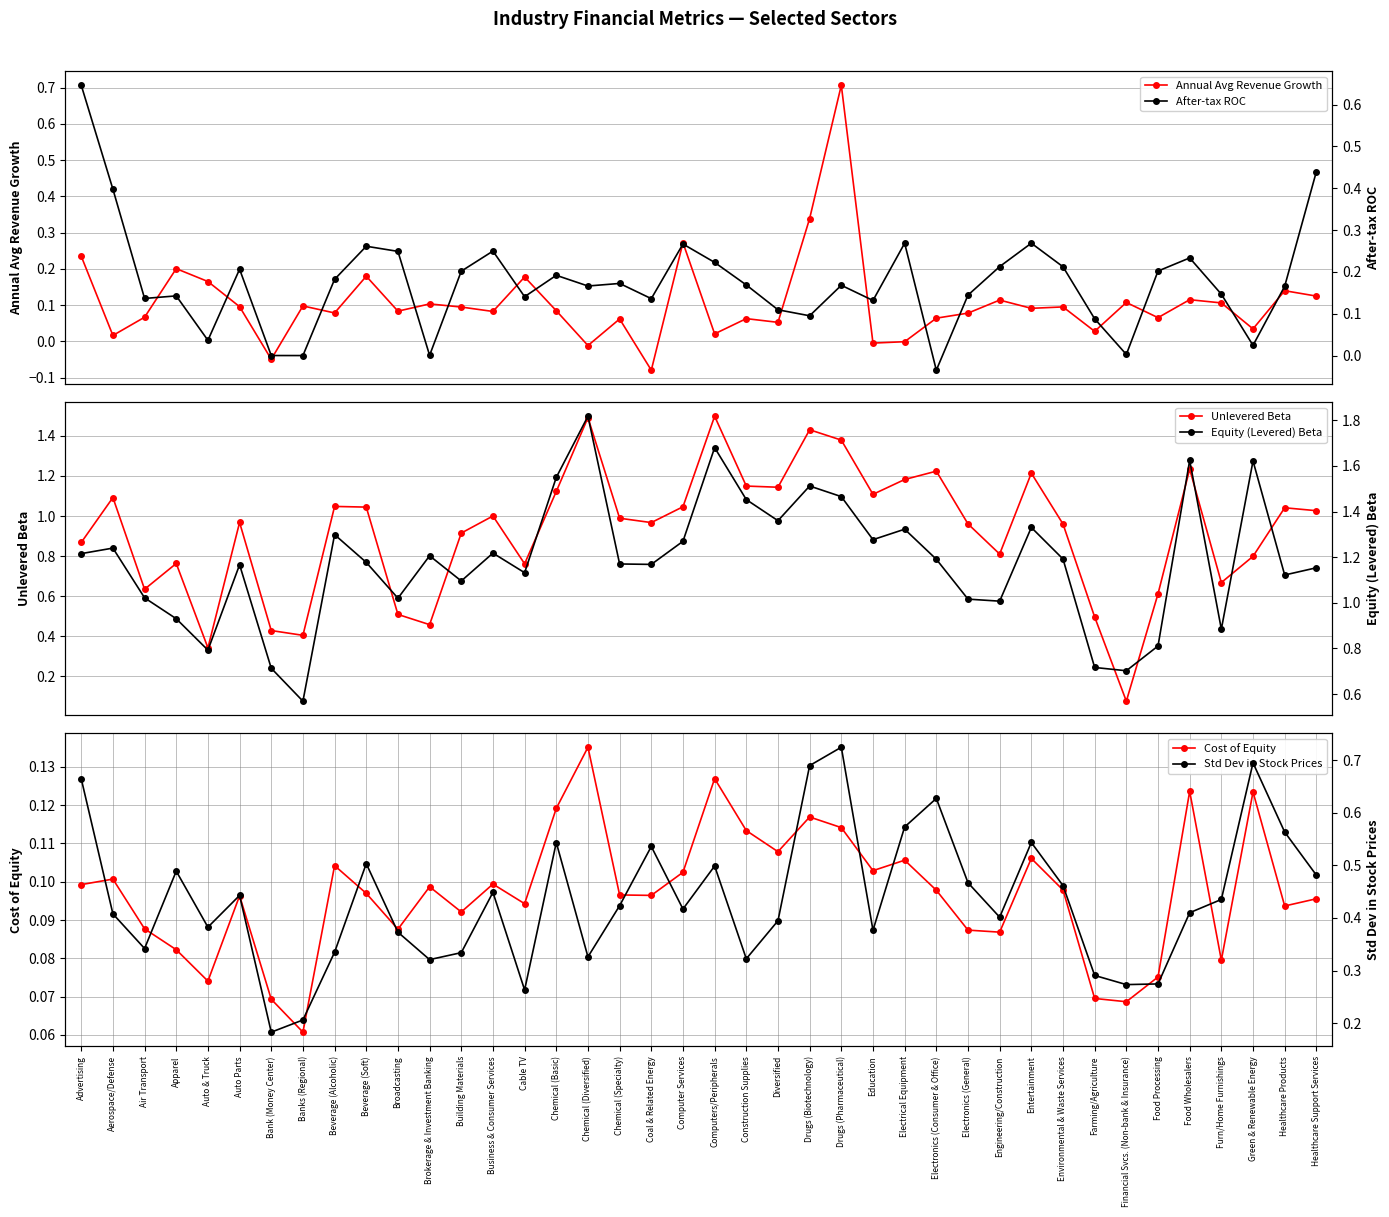

What is the value of the Unlevered Beta point at the 26th from the left?

1.1